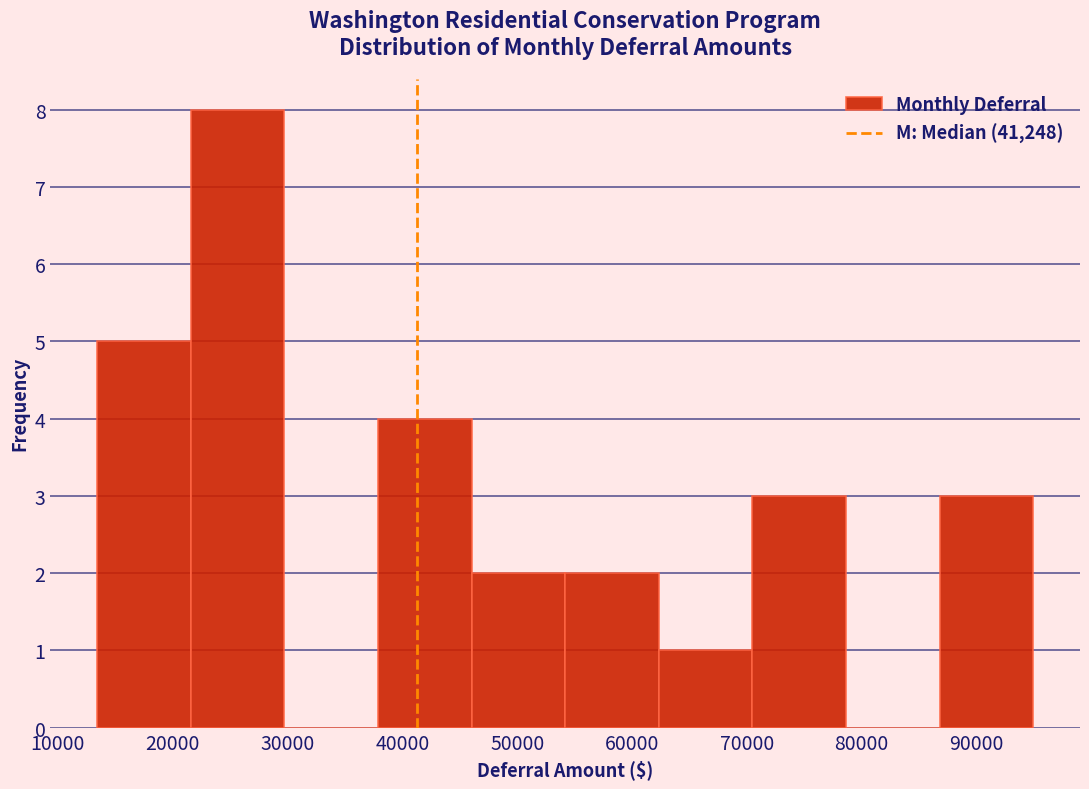

Reading left to right, list every bar in this chart as the range it spans on the x-axis followed by its height. Neither the bar edges nor the heights are printed on the chart, so give them approximately, as read against the axes.

13000 to 22000: 5
22000 to 30000: 8
30000 to 38000: 0
38000 to 46000: 4
46000 to 54000: 2
54000 to 62000: 2
62000 to 70000: 1
70000 to 79000: 3
79000 to 87000: 0
87000 to 95000: 3